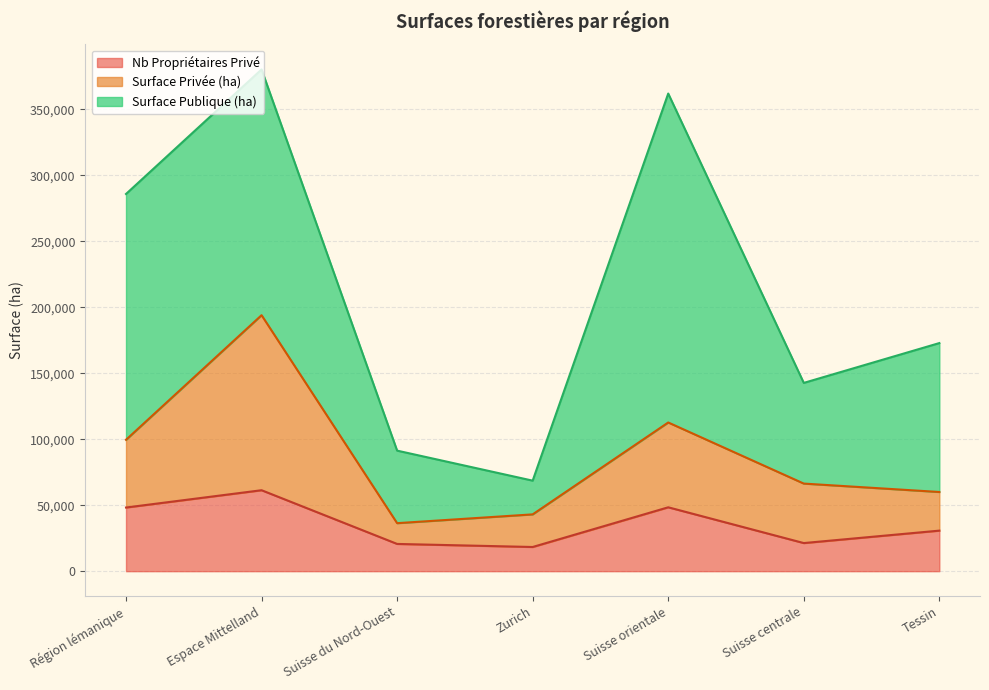

What is the total value across all series at Suisse centrale?

142652